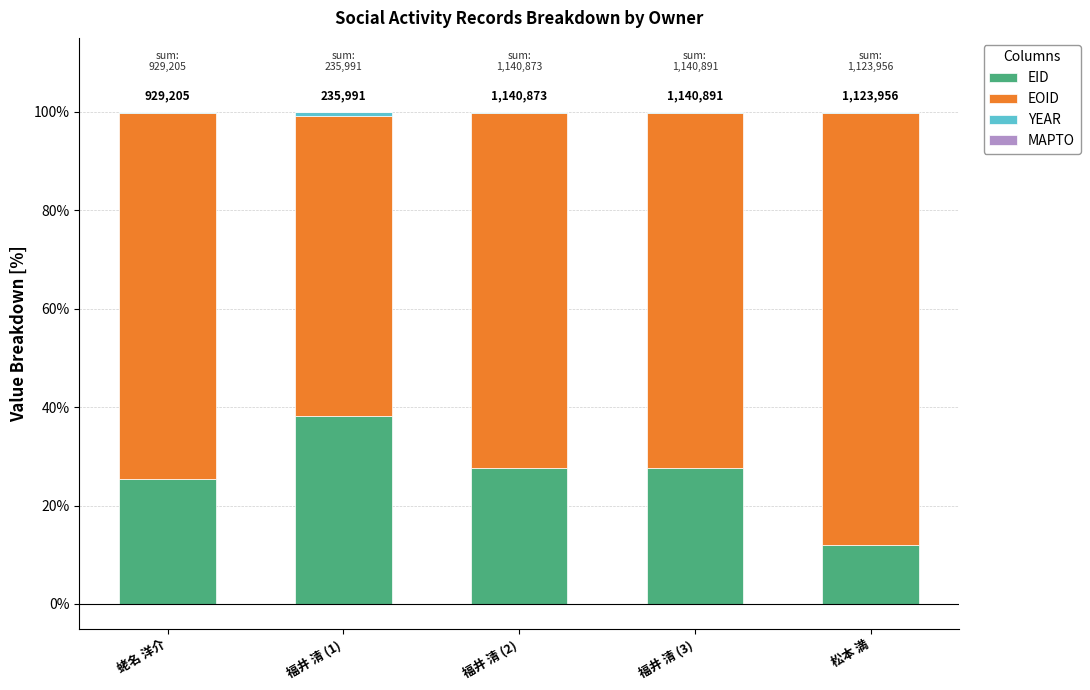

What is the highest value of the EID series?

38.2